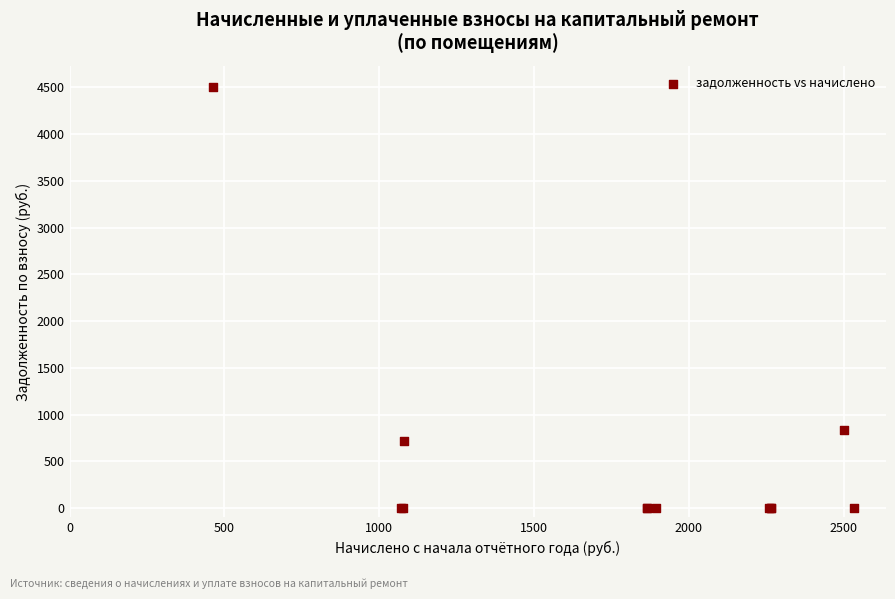

What Y value in the scatter plot is closest to 2252?

833.3